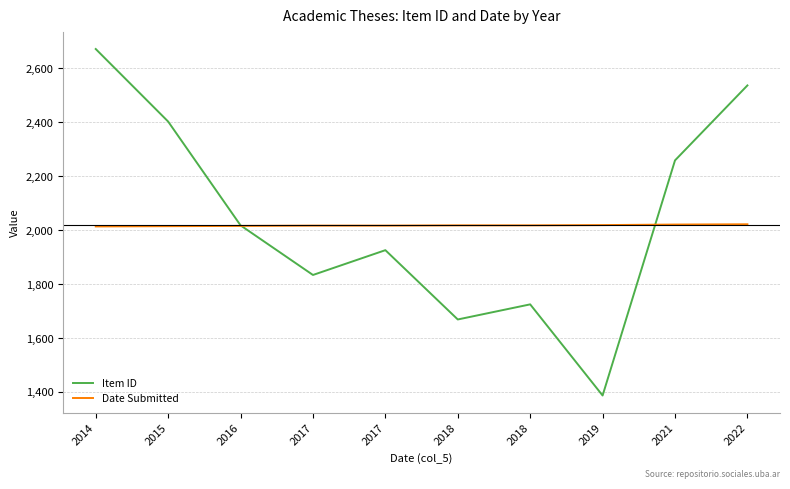

After their last crossing, which series has the higher values: Date Submitted or Item ID?

Item ID